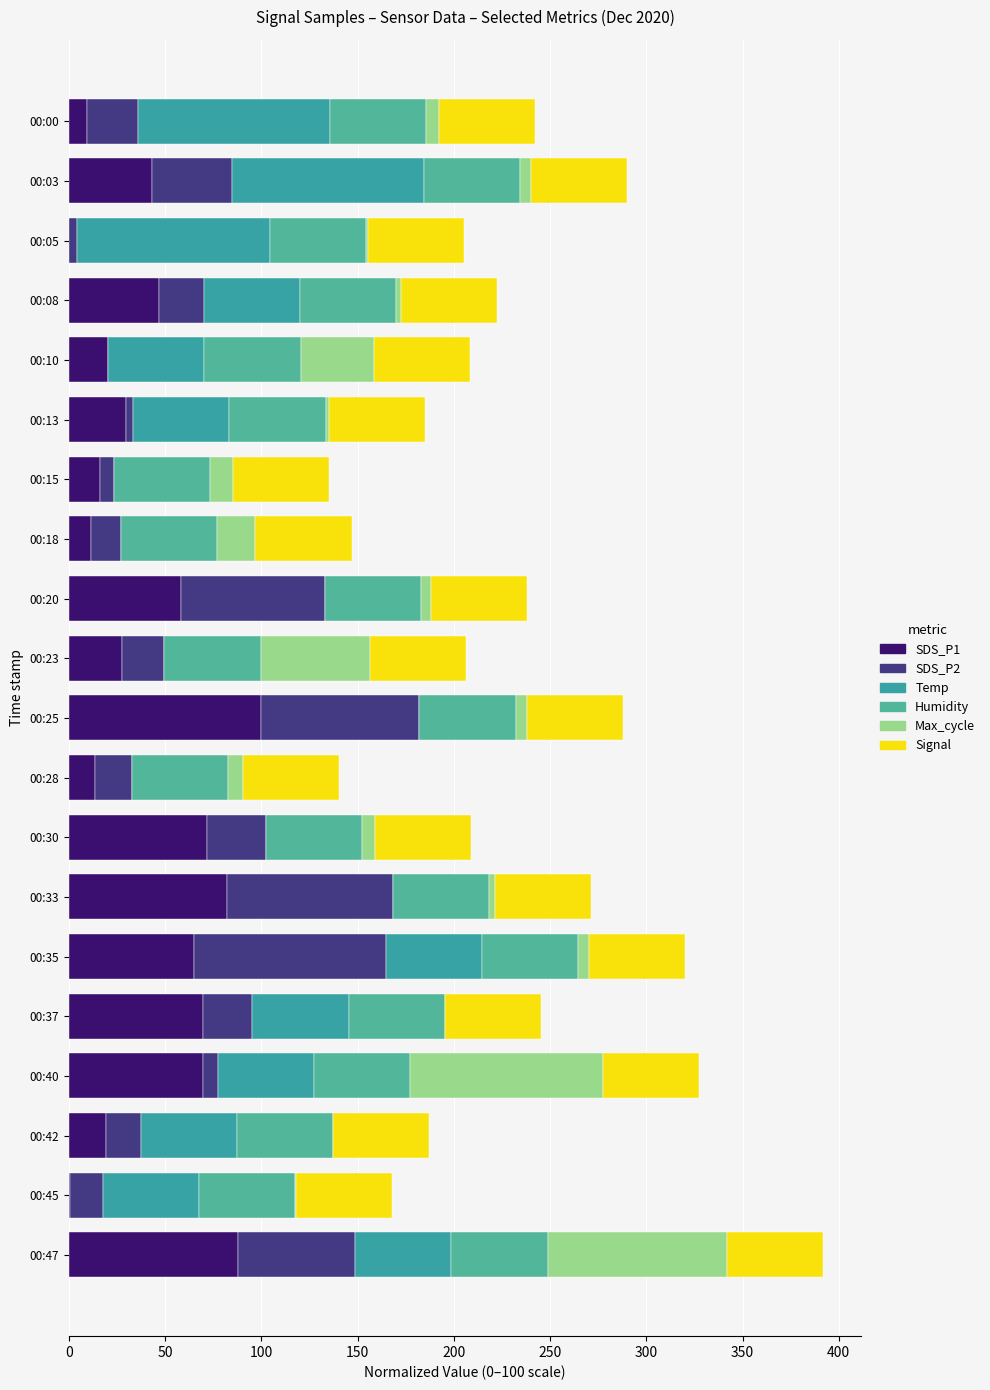

What are all the series names shown in the legend?

SDS_P1, SDS_P2, Temp, Humidity, Max_cycle, Signal